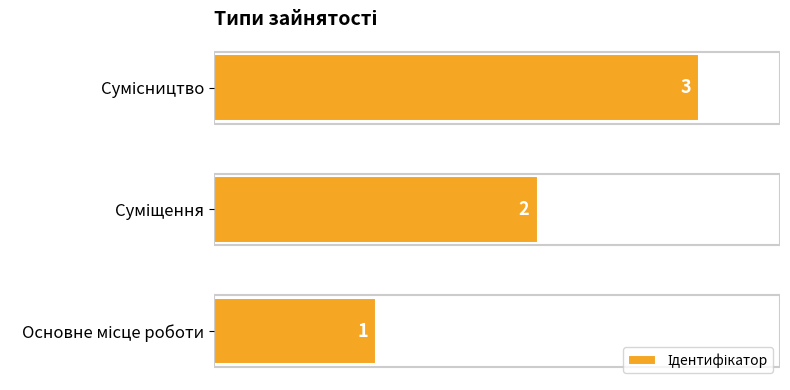

What is the sum of all values?

6